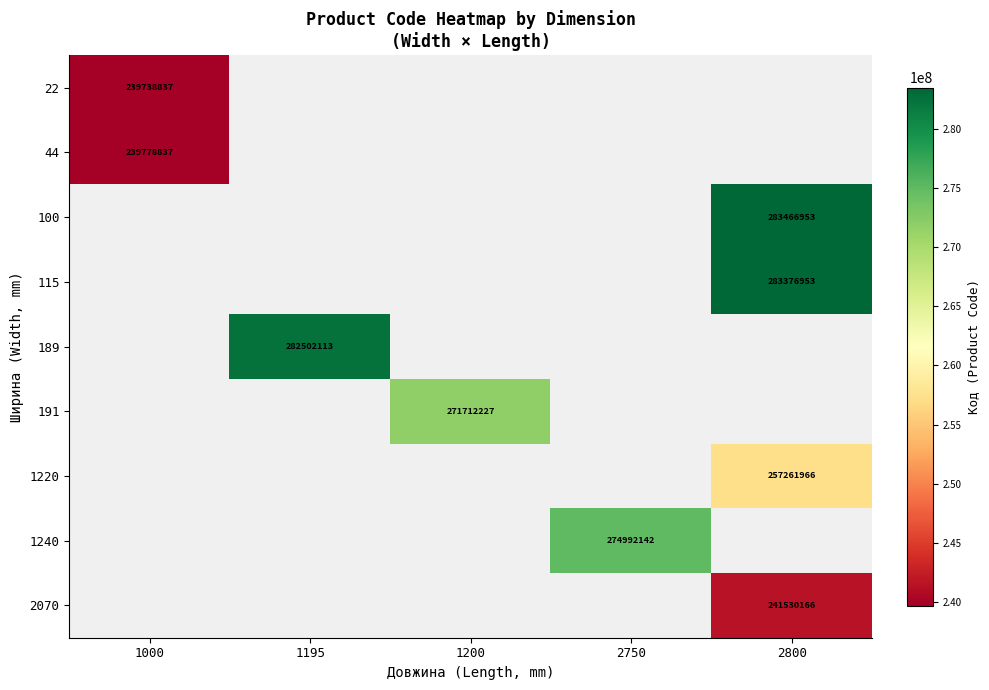

Is the value of 44 at 1000 greater than the value of 100 at 2800?

No